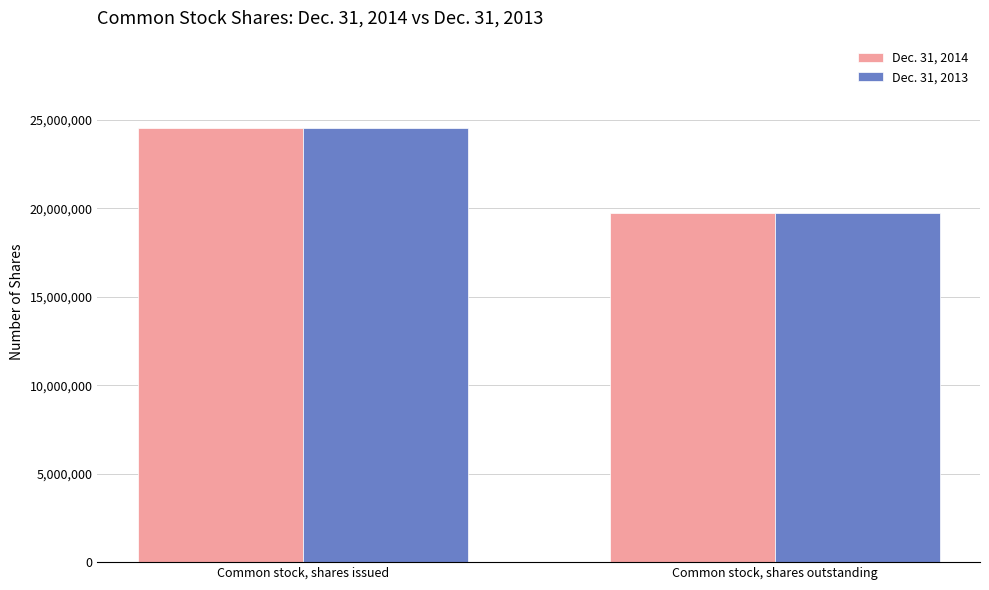

What is the label of the 1st bar from the left?

Common stock, shares issued